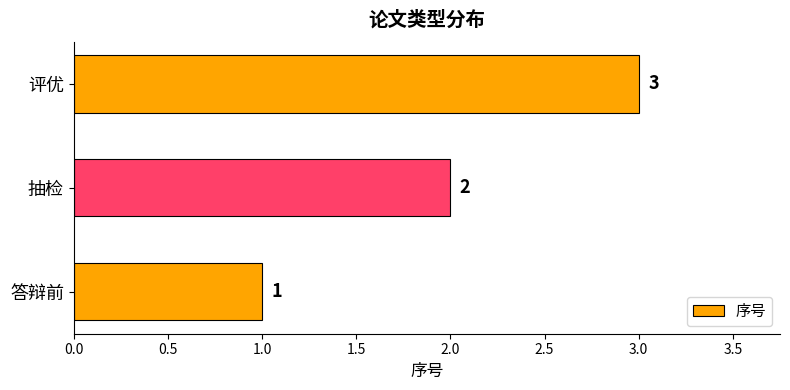

What is the sum of all values?

6